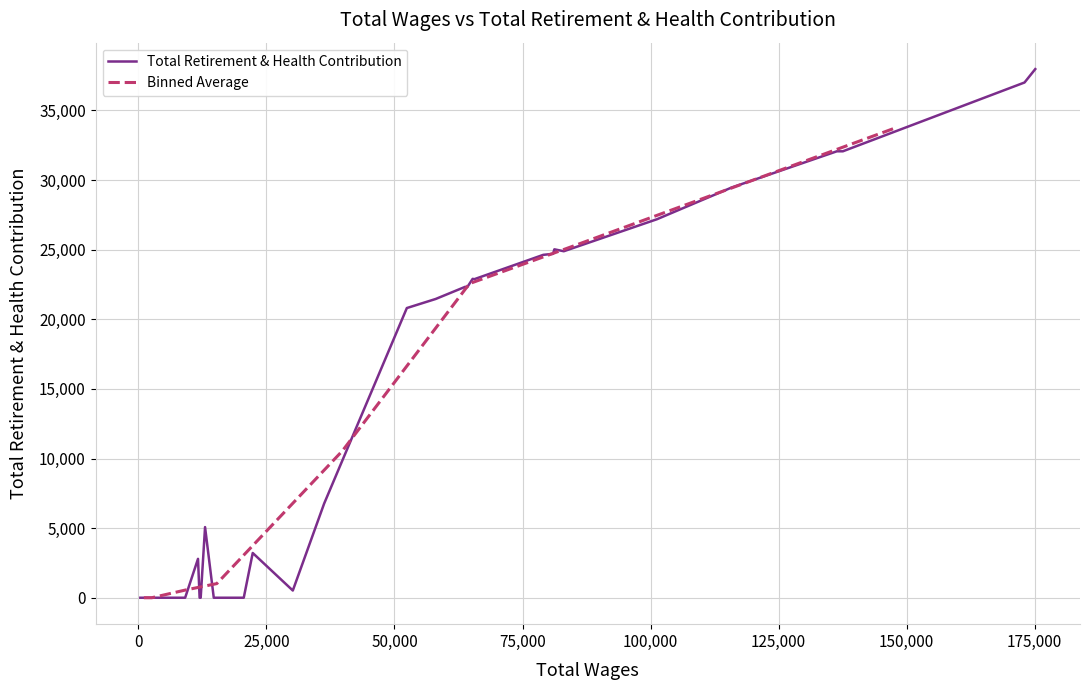

What is the maximum value shown in the chart?

37969